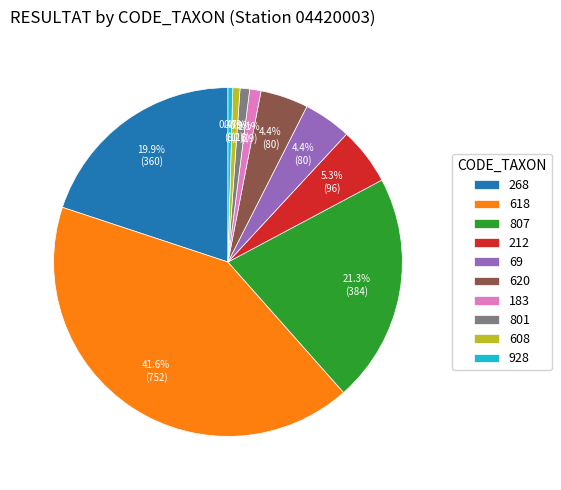

True or false: 807 accounts for 21% of the total.

True